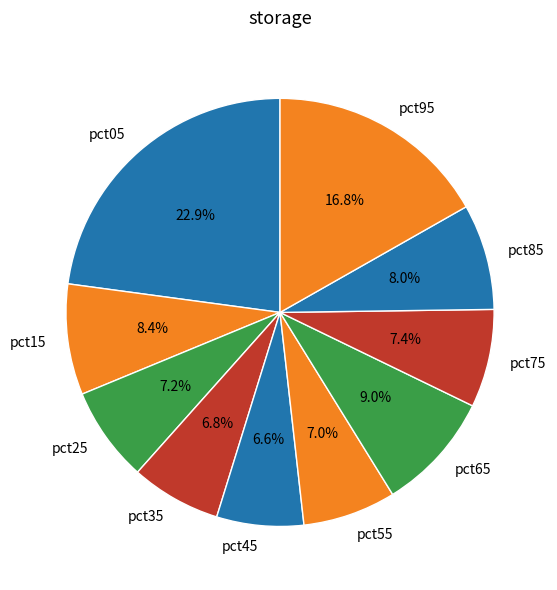

Count the number of slices in the pie.

10